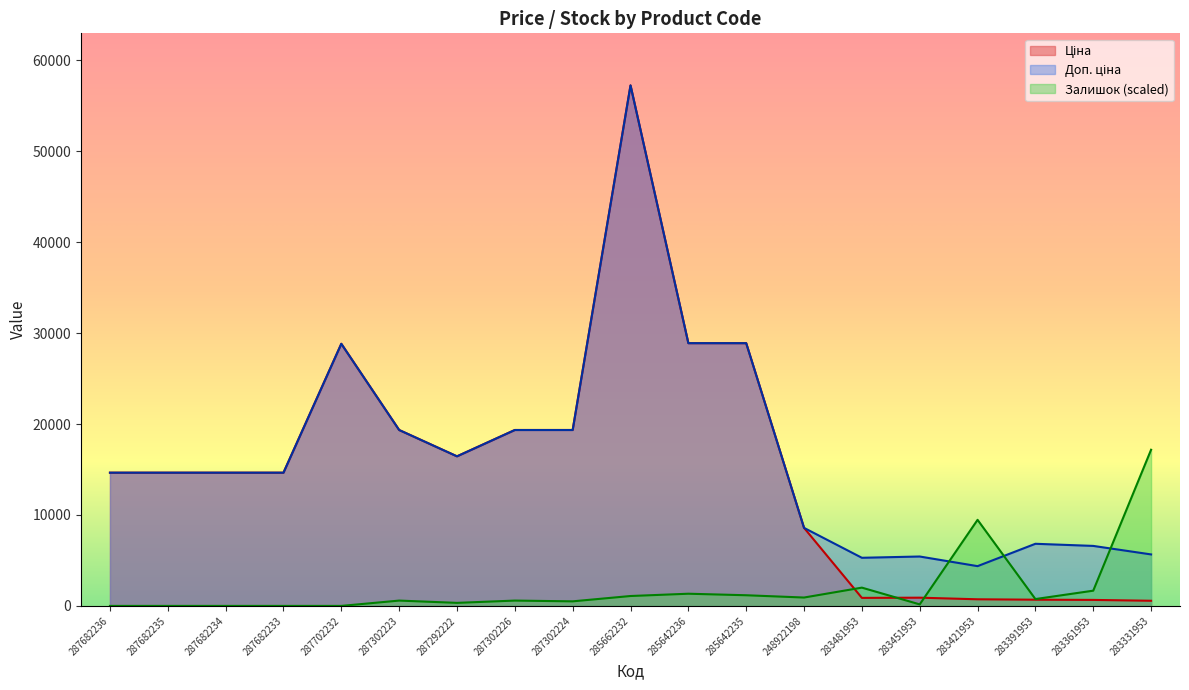

Between which two adjacent categories do Ціна and Залишок first intersect?

248922198 and 283481953